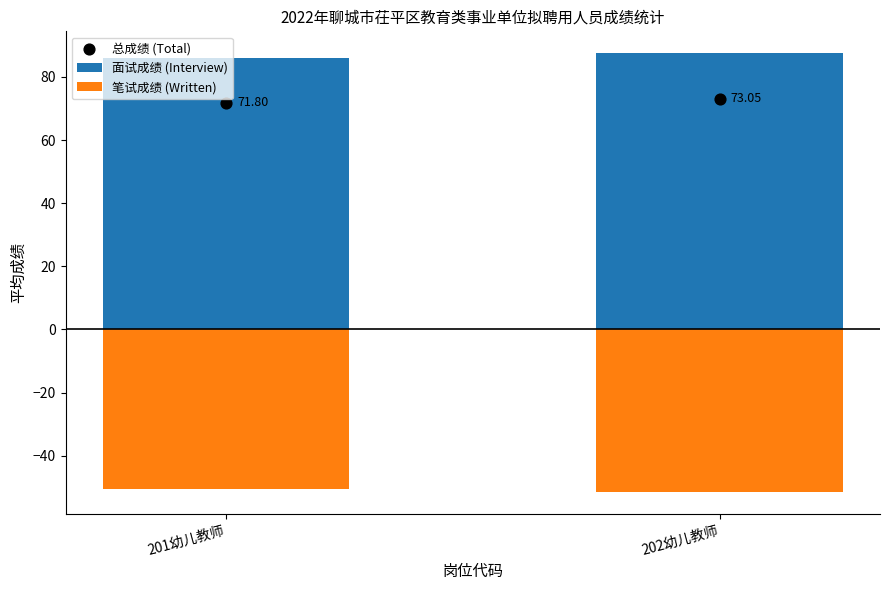

Which series has the largest total across all categories?

面试成绩 (Interview)